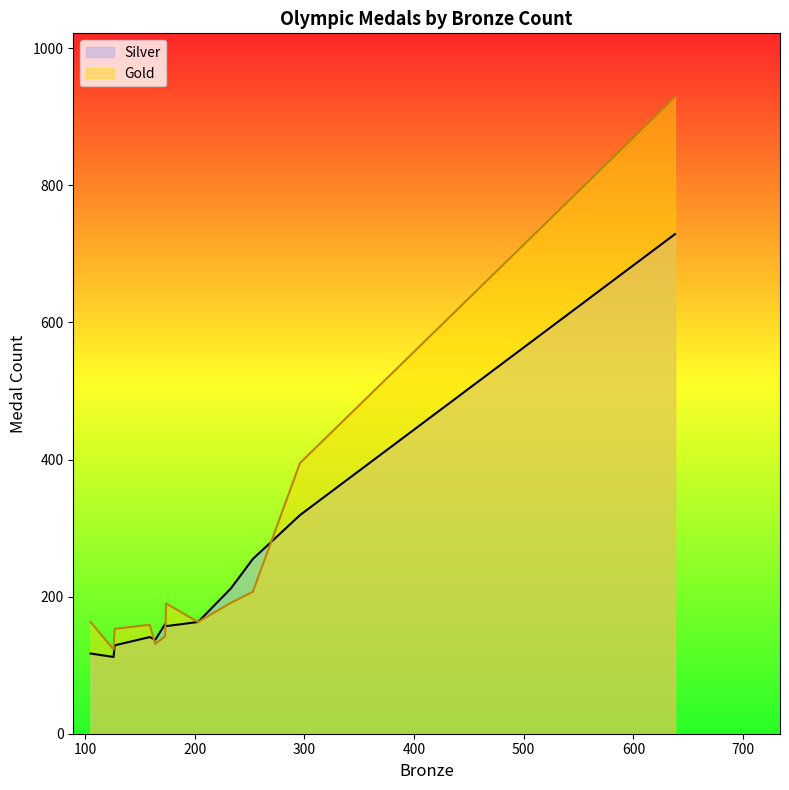

Which category has the highest value in the Gold series?

638